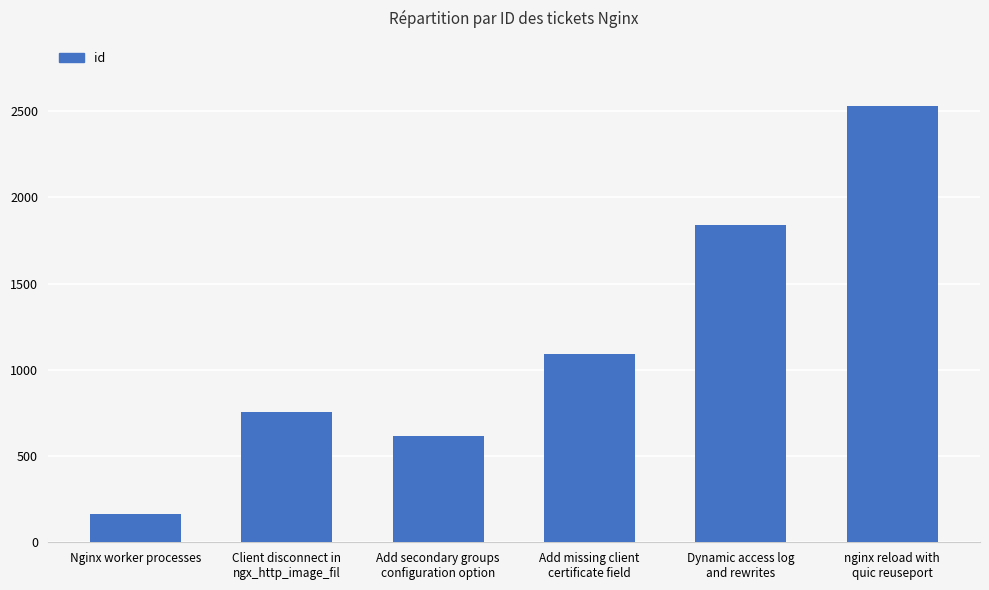

What position from the left is Dynamic access log
and rewrites?

5